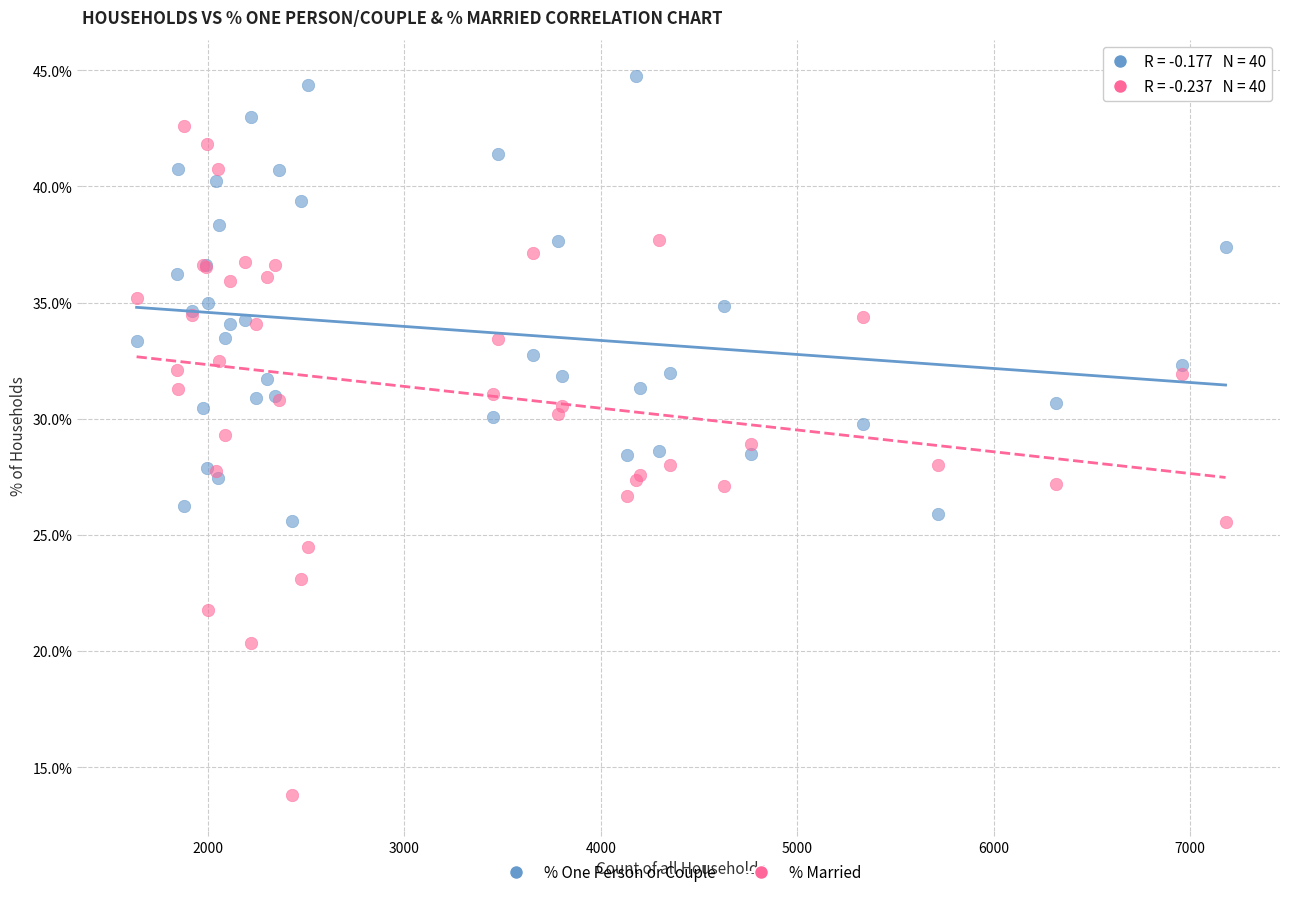

Which series has the largest Y range (max minus min)?

% Married